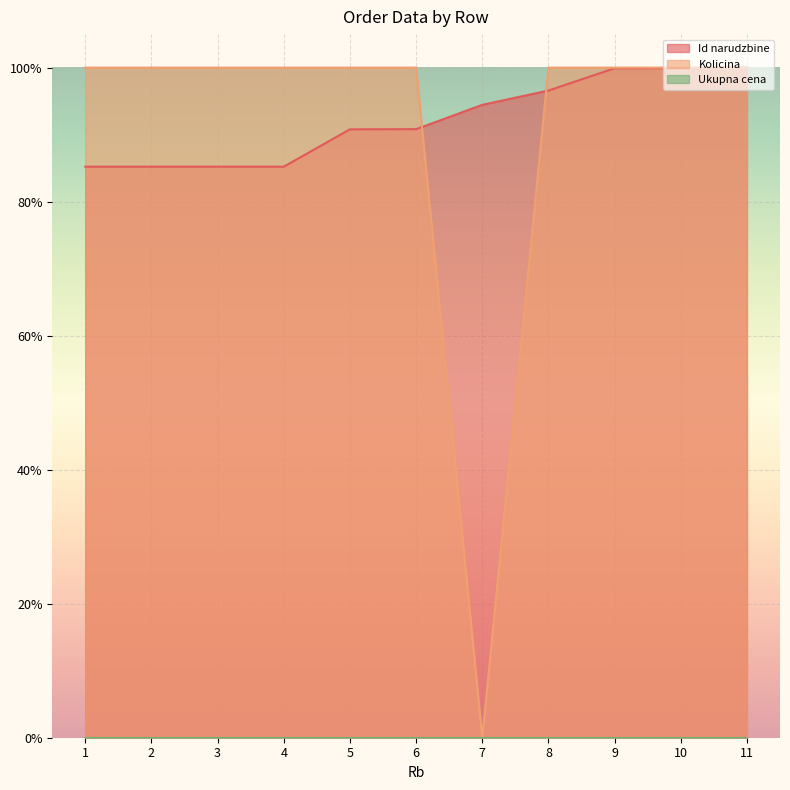

True or false: Id narudzbine has a value of 0.9 at 2.

True